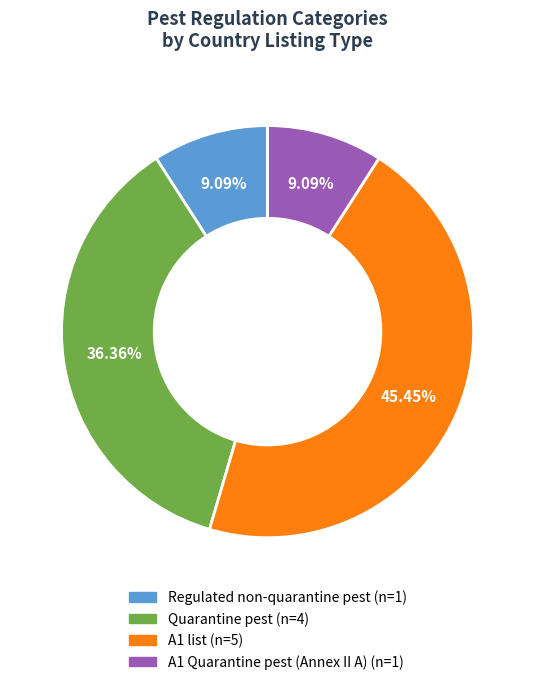

Is there any slice that represents more than half of the pie?

No